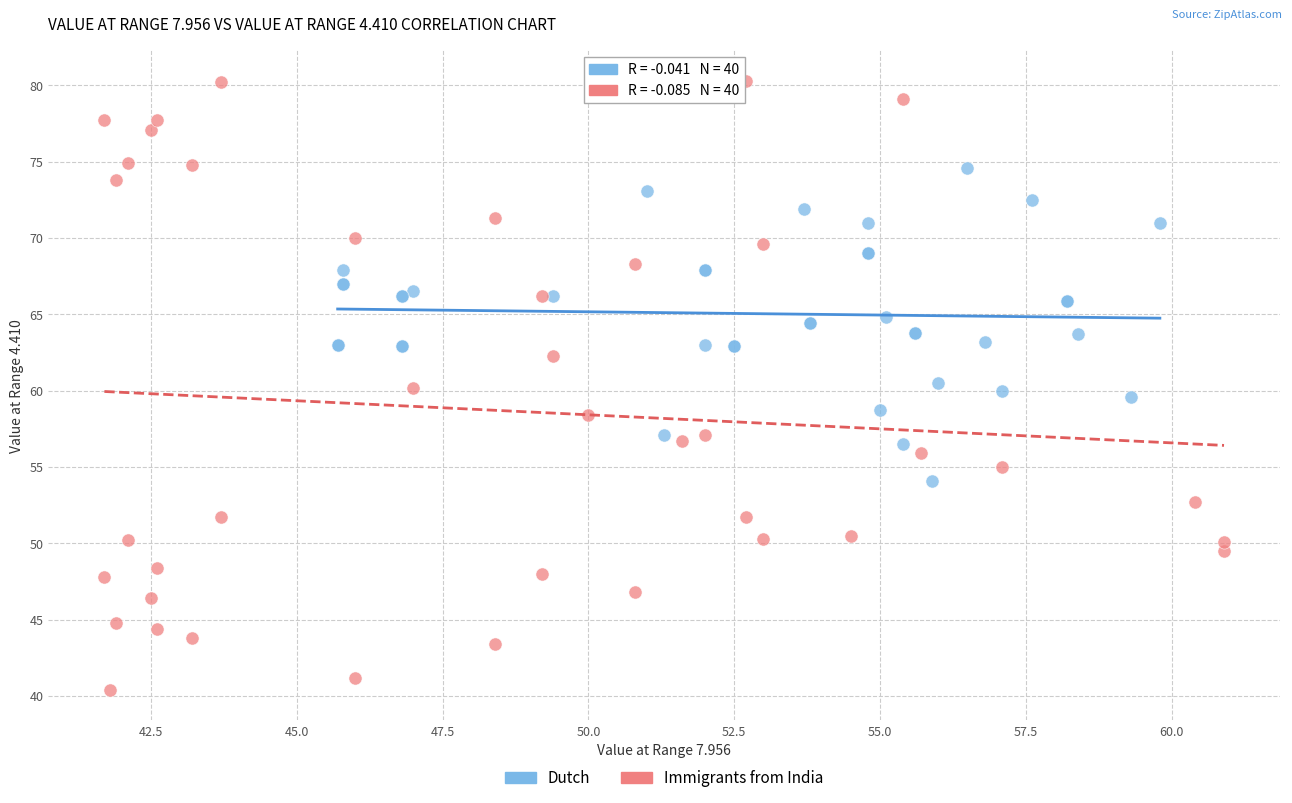

Which series contains the lowest Y value?

Immigrants from India